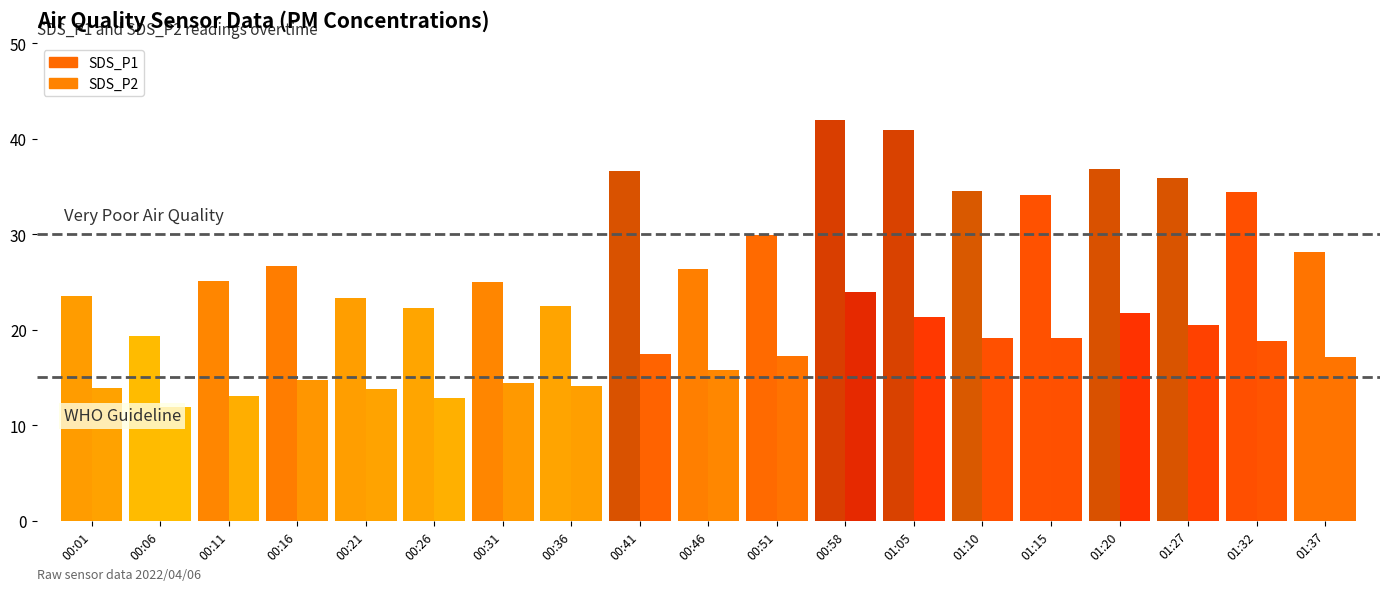

How many bars are there in each group?

2